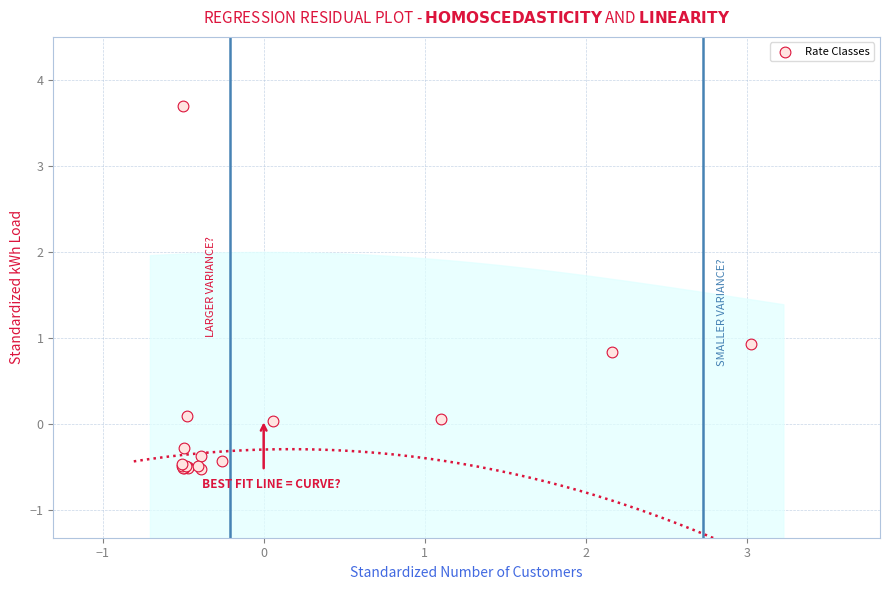

What Y value in the scatter plot is closest to 1?

0.9